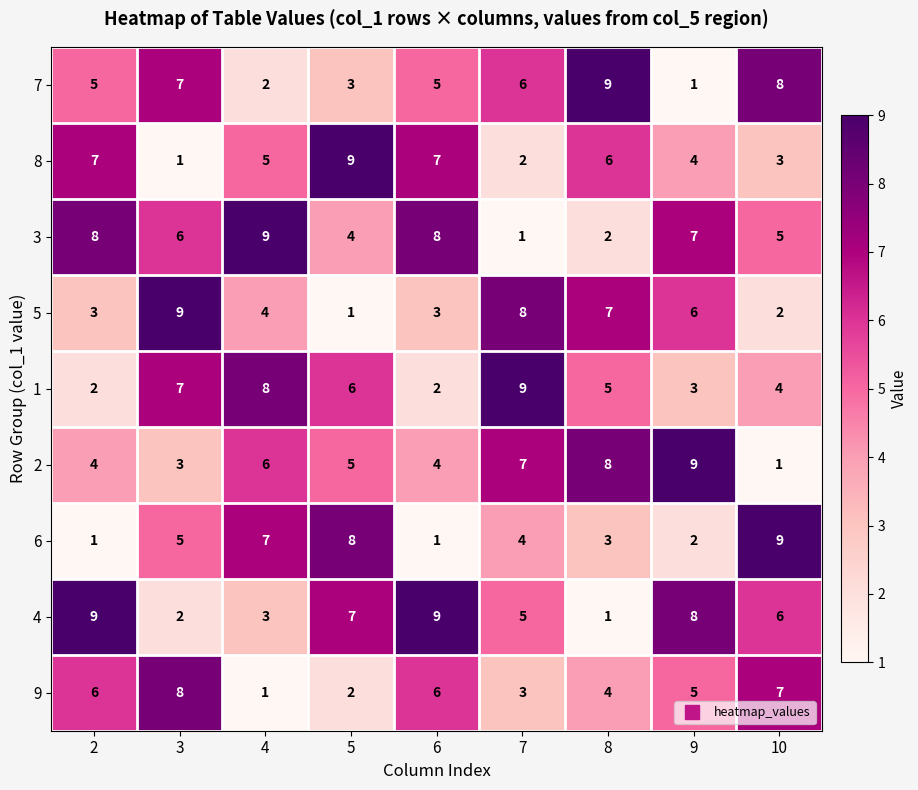

Which category has the lowest value in the 8 series?

3